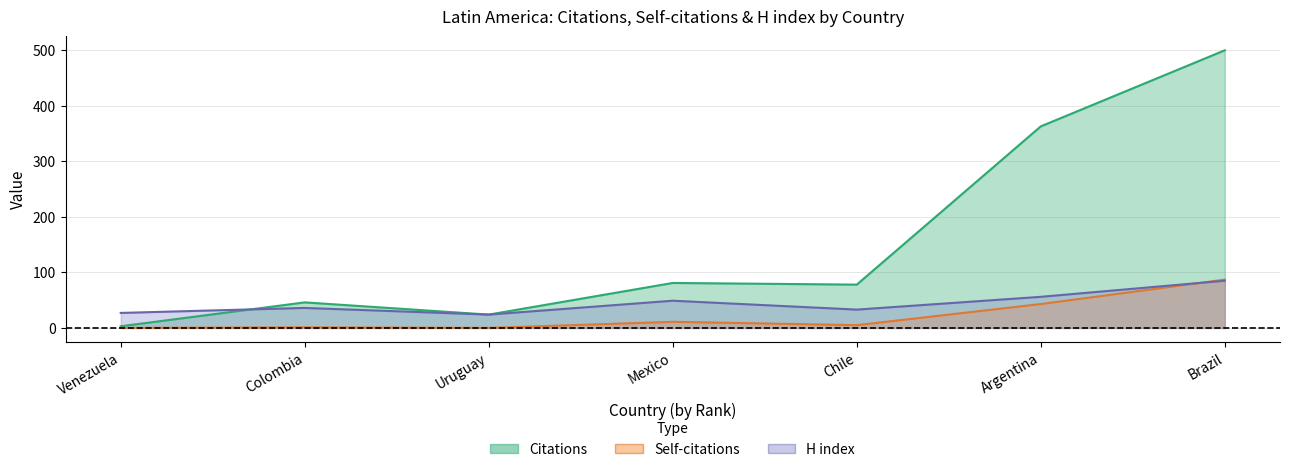

Where is the first local minimum for Self-citations?

Uruguay